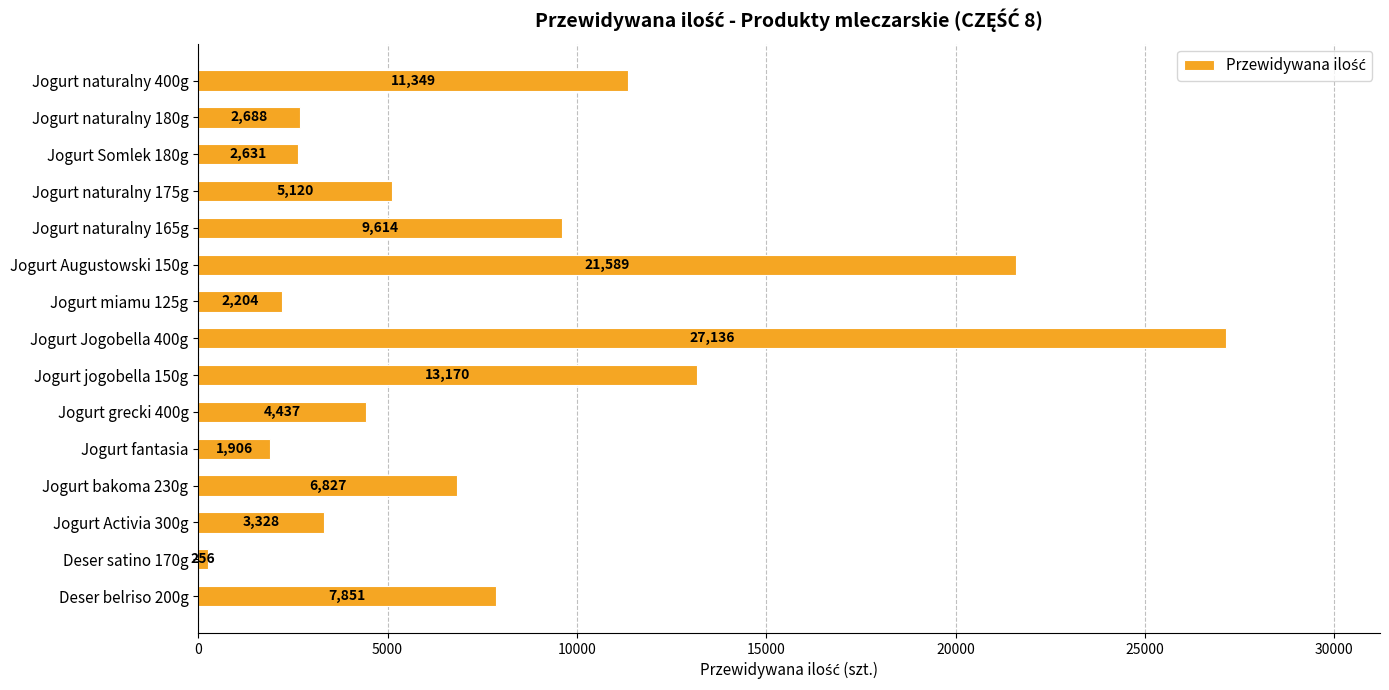

Rank the categories by value from lowest to highest.

Deser satino 170g, Jogurt fantasia, Jogurt miamu 125g, Jogurt Somlek 180g, Jogurt naturalny 180g, Jogurt Activia 300g, Jogurt grecki 400g, Jogurt naturalny 175g, Jogurt bakoma 230g, Deser belriso 200g, Jogurt naturalny 165g, Jogurt naturalny 400g, Jogurt jogobella 150g, Jogurt Augustowski 150g, Jogurt Jogobella 400g